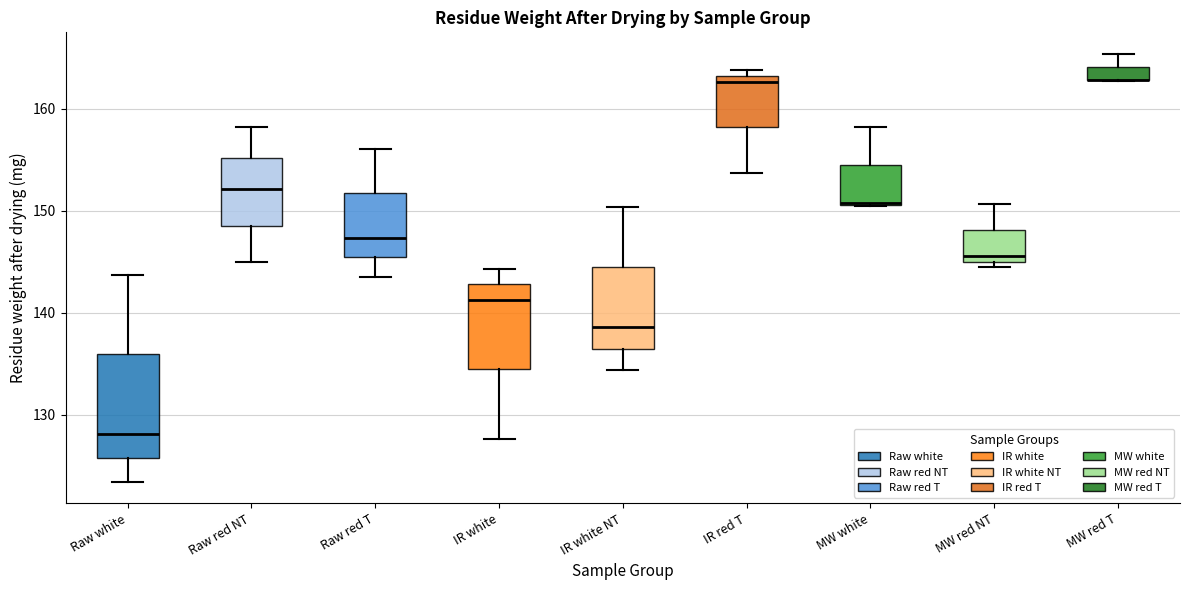

Which box is the tallest, from its lower edge to its upper edge?

Raw white